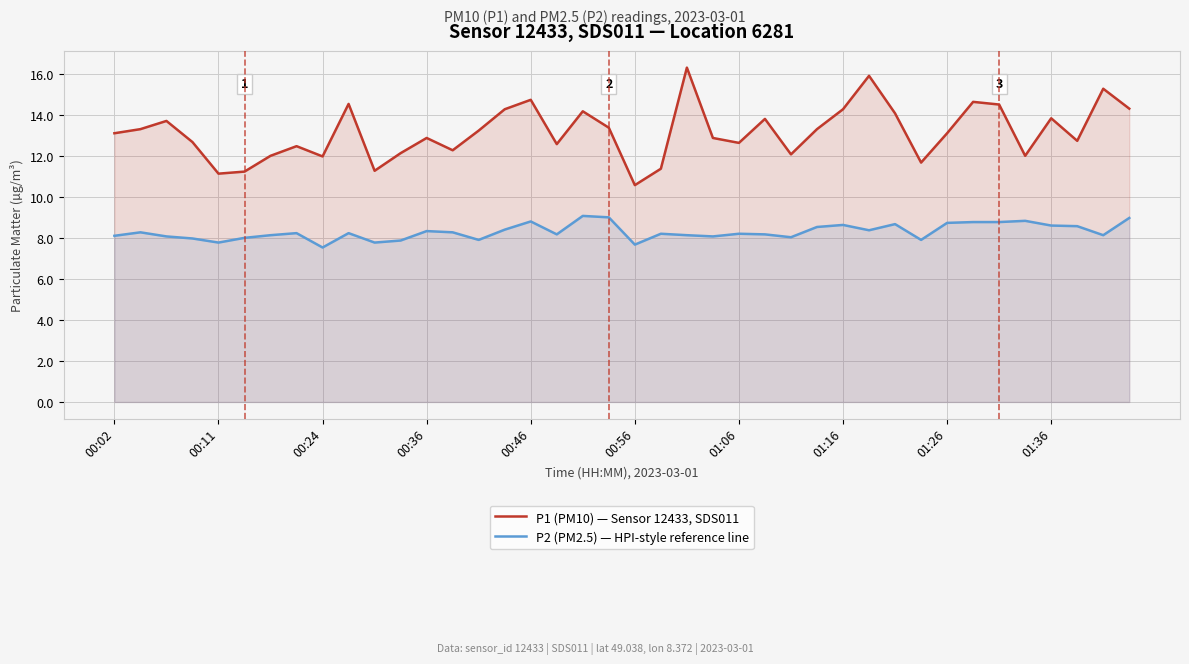

Is it true that P2 (PM2.5) — HPI-style reference line equals 8.8 at 33?

True